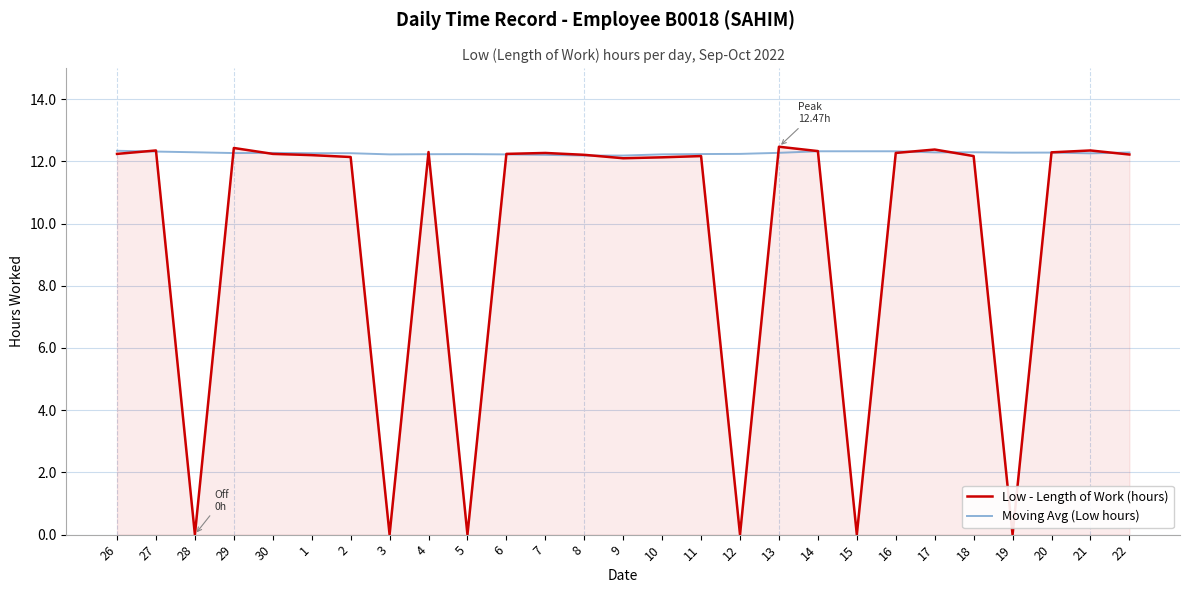

List the series in order of their overall mean, lowest first.

Low - Length of Work (hours), Moving Avg (Low hours)